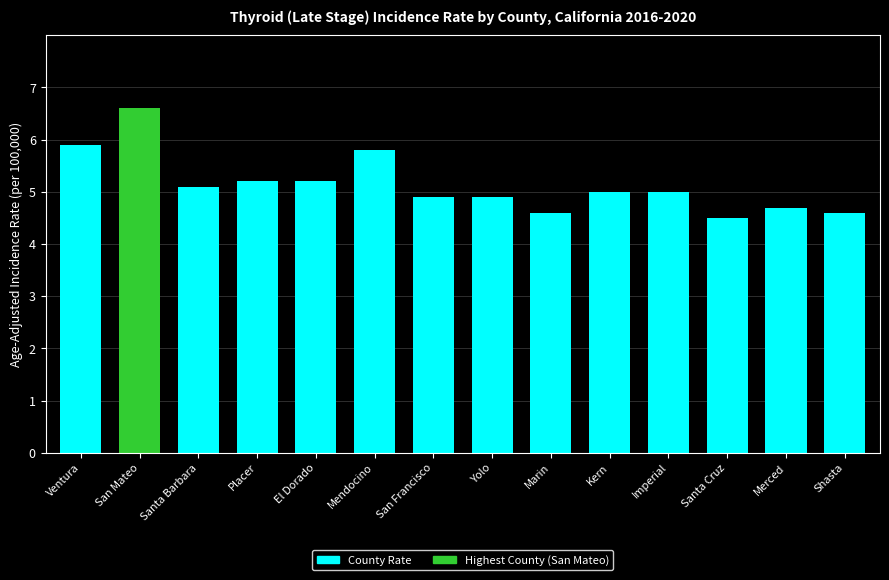

What is the label of the 12th bar from the left?

Santa Cruz